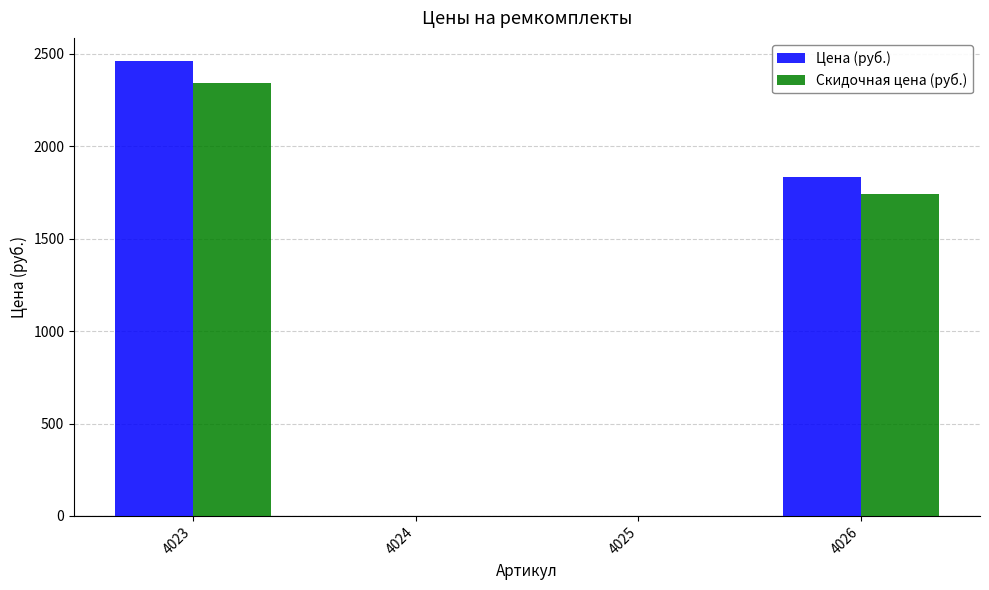

Where is Скидочная цена (руб.) nearest to the value 1169?

4026